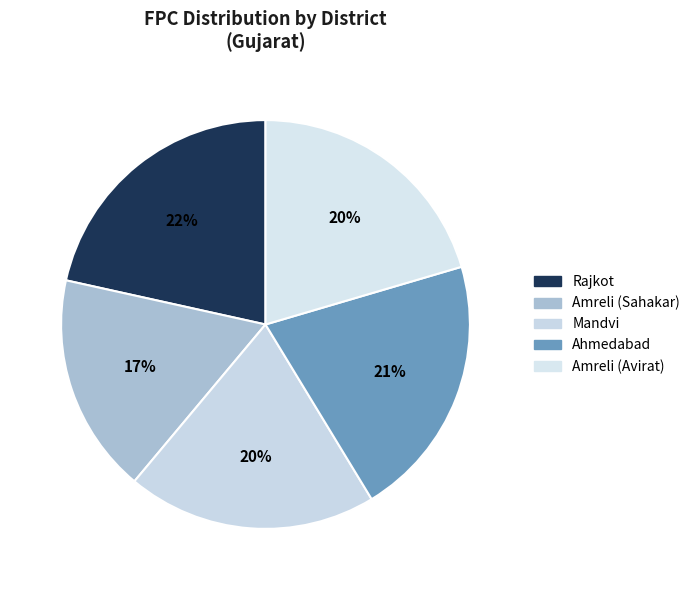

To the nearest percent, what is the average slice percentage?

20%